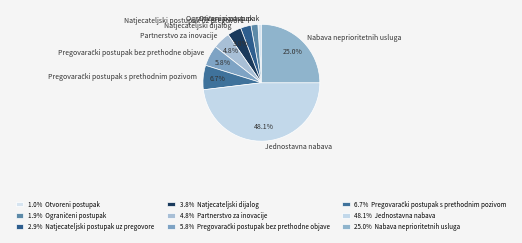

Is there a majority slice in this chart?

No